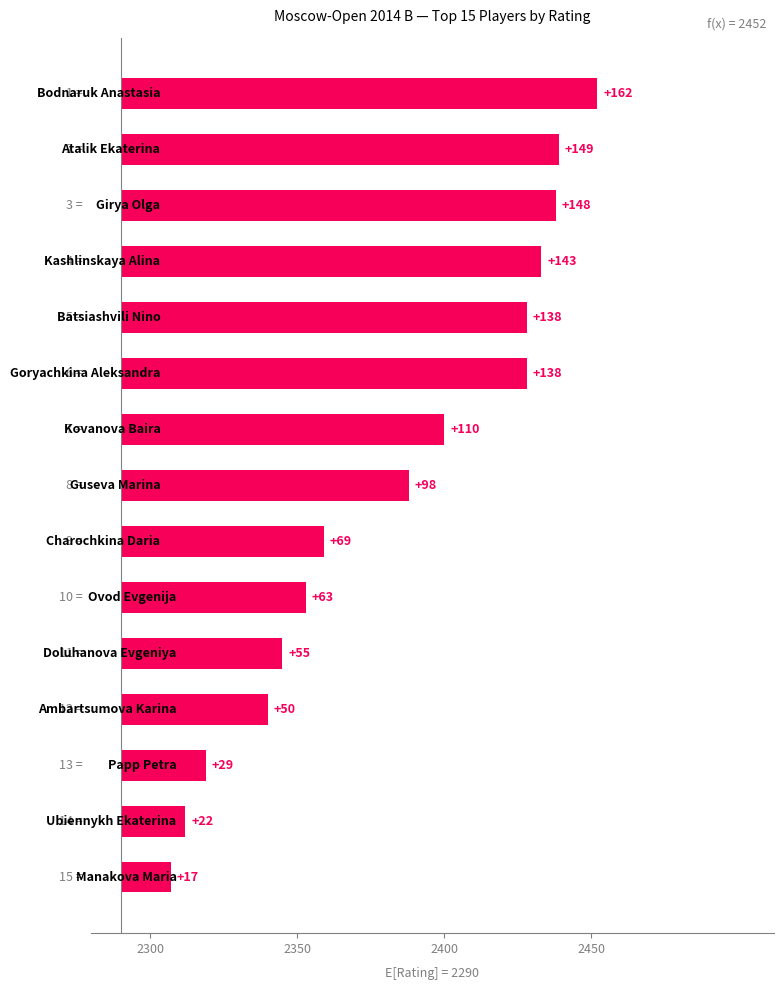

At which label is the value closest to 89?

7